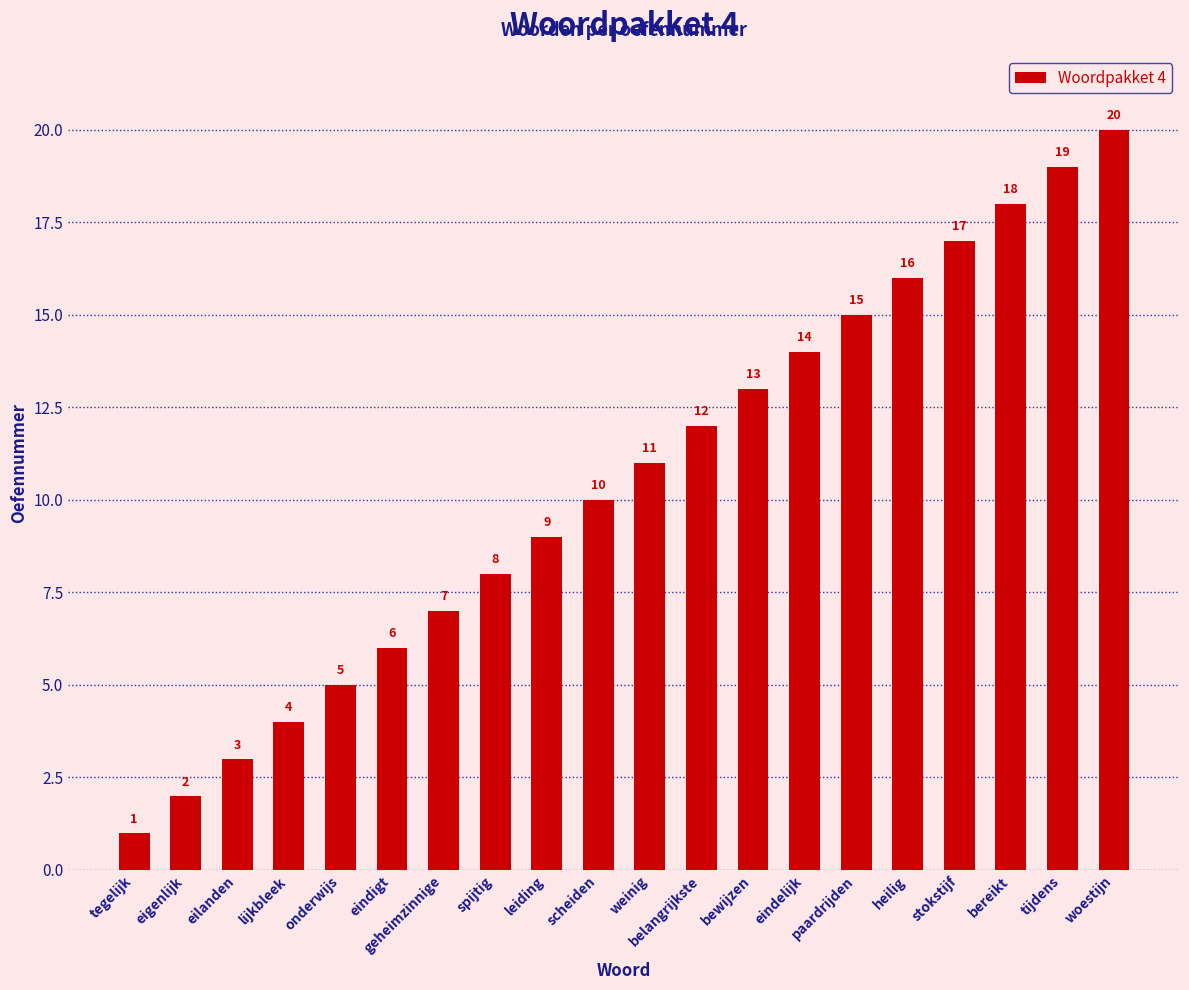

What is the approximate value at weinig?

11